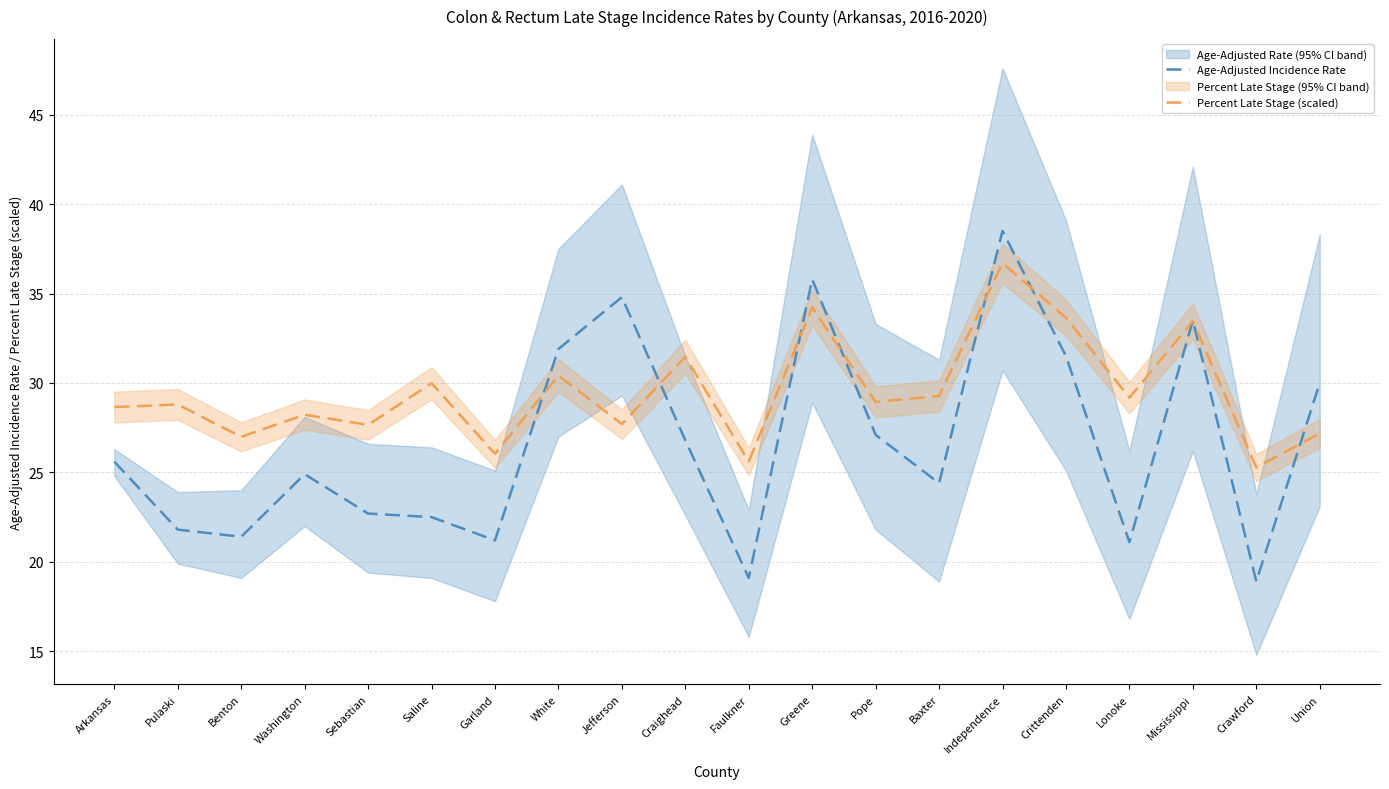

In Percent Late Stage (scaled), how many points are lower than both neighbors (excluding endpoints)?

8